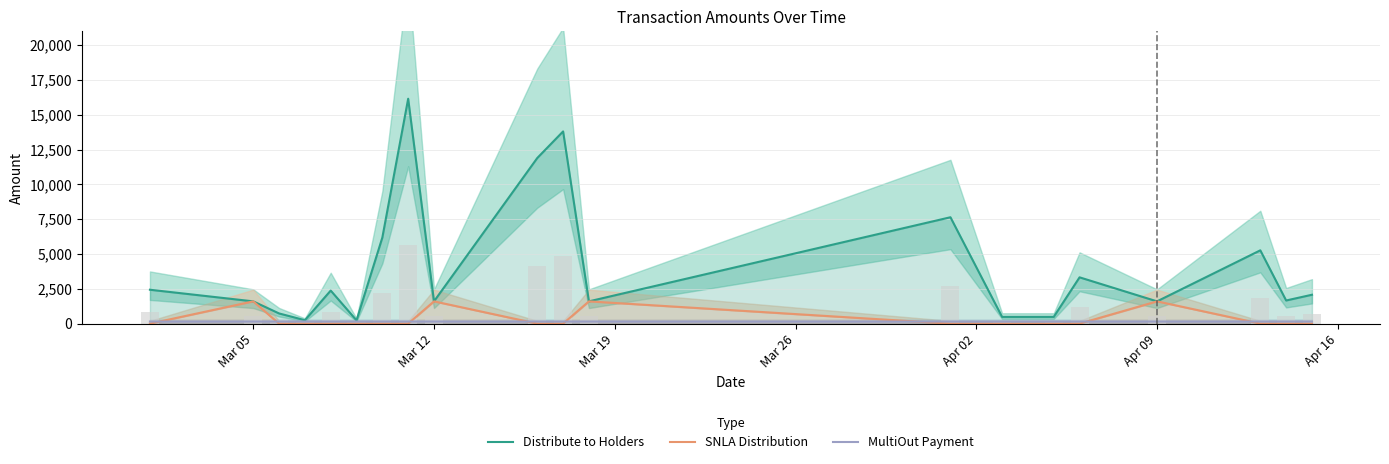

How many bars are there in total?

60